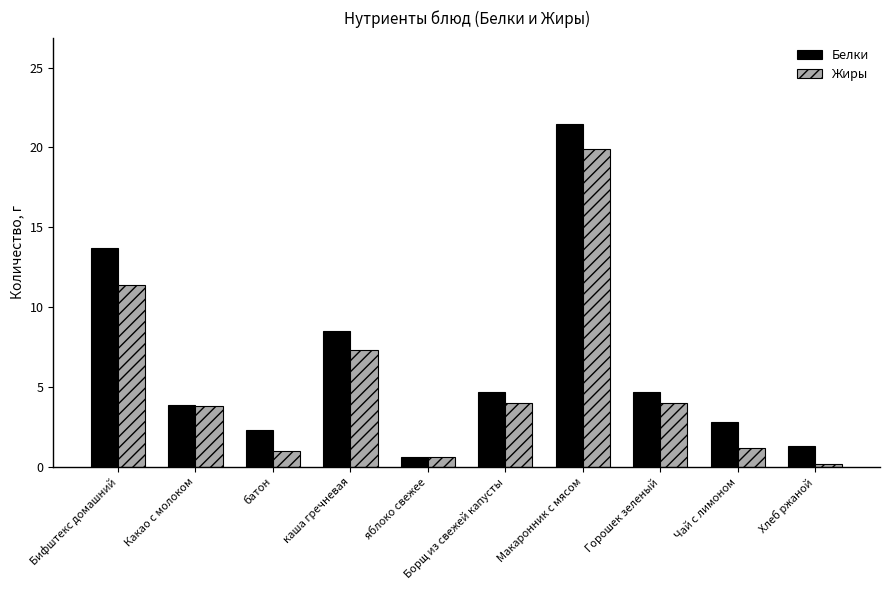

The Белки series shows 4.7 at Горошек зеленый. True or false?

True